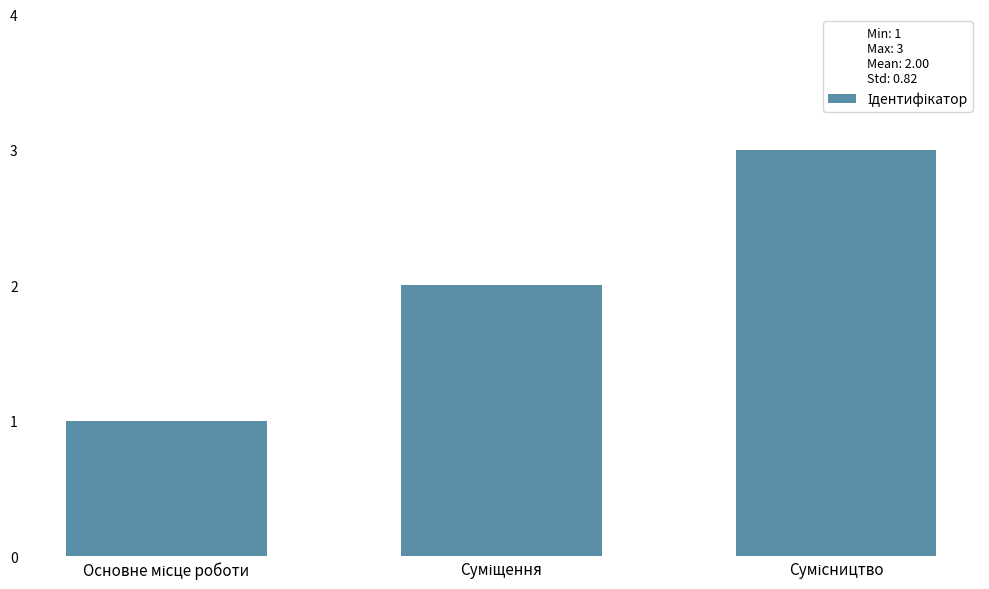

What is the sum of all values?

6